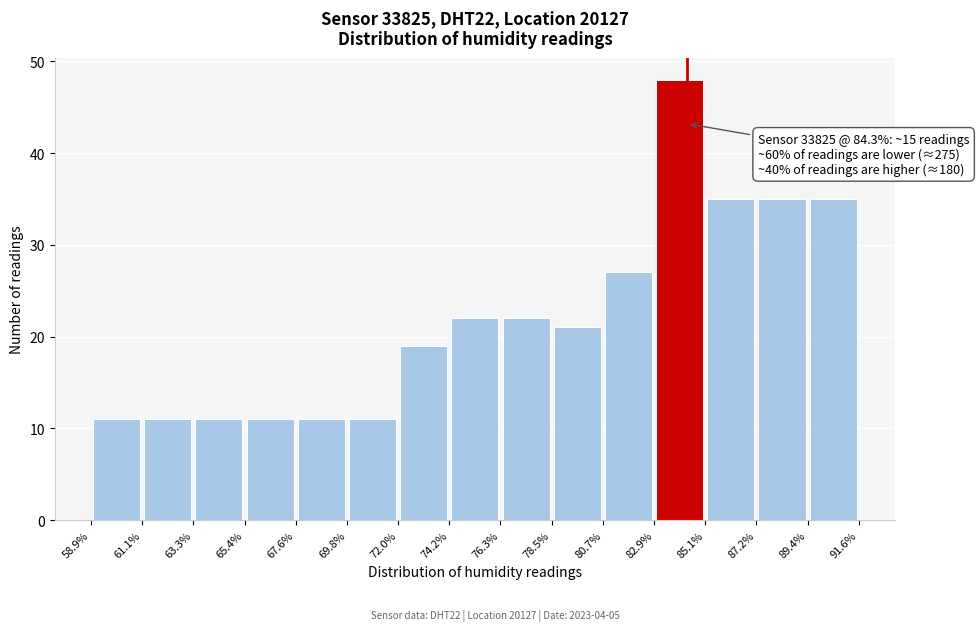

Over which range of the x-axis is the bar tallest?

82.9% to 85.1%